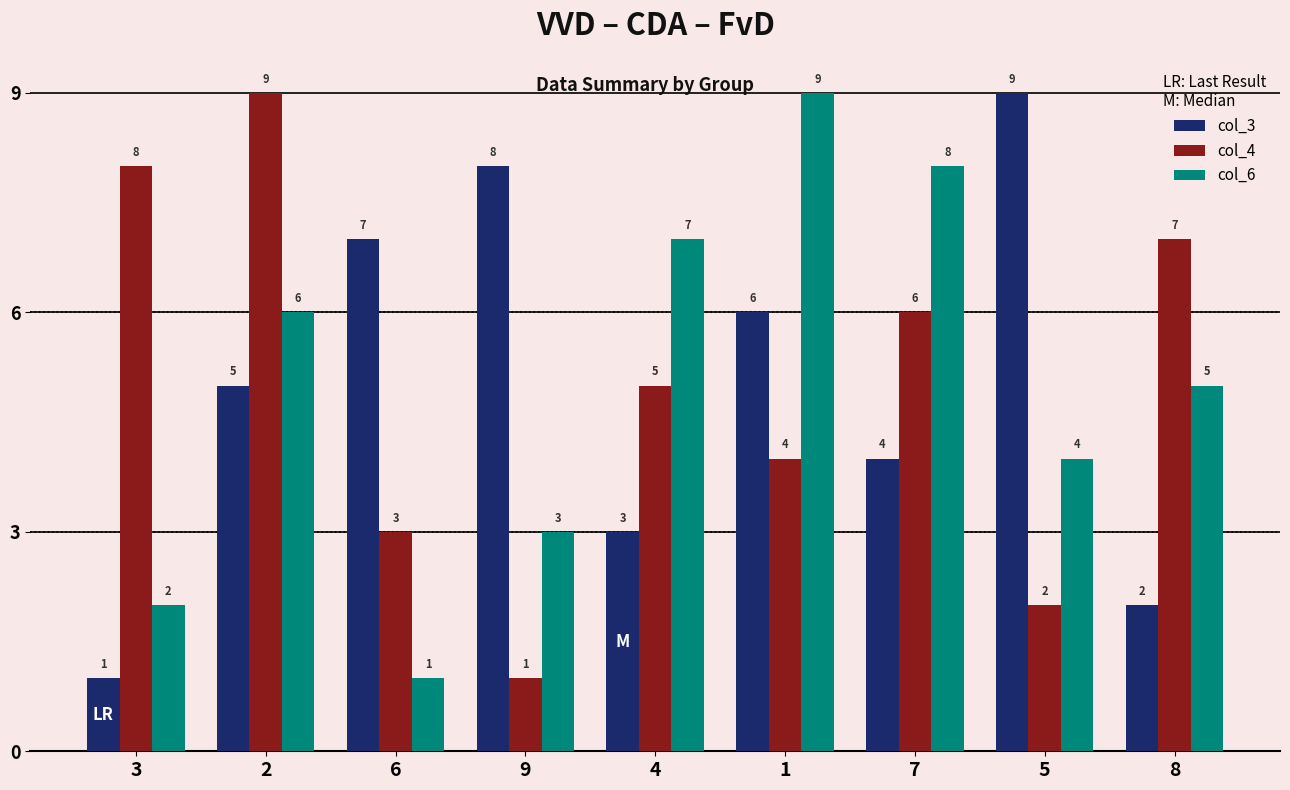

At which label is col_4 closest to 5?

4